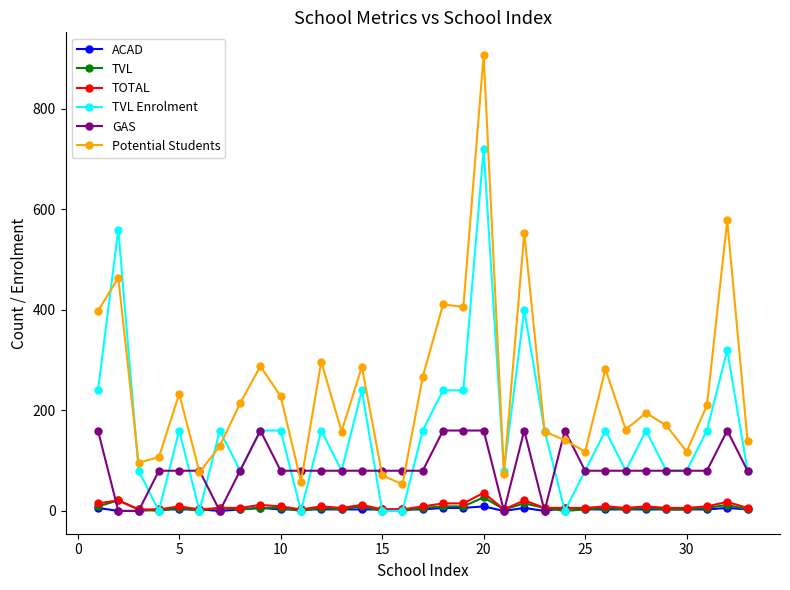

In Potential Students, how many points are higher than both neighbors (excluding endpoints)?

11